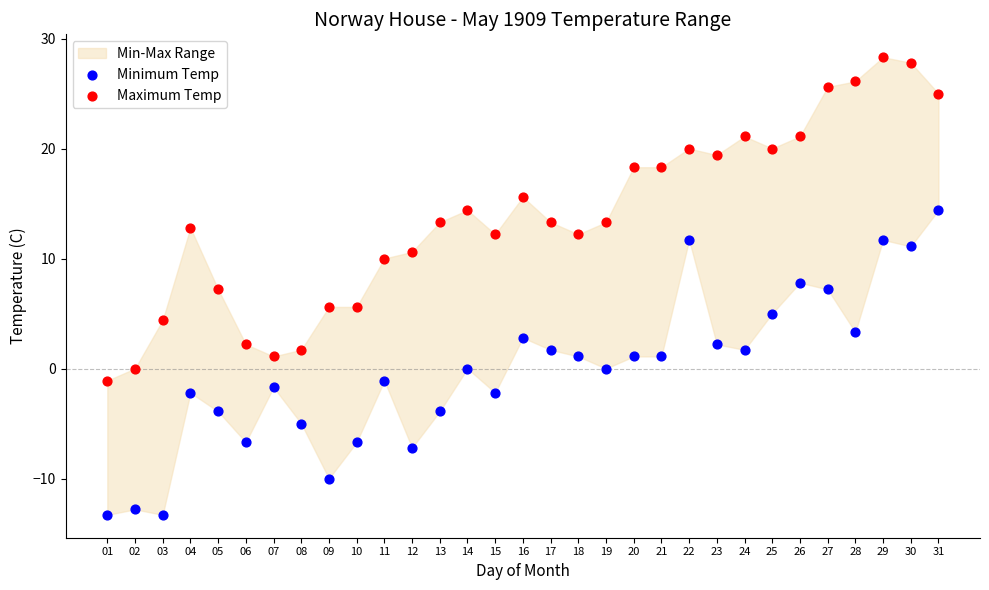

Across all data points, what is the range of Y values (max minus min)?

41.6